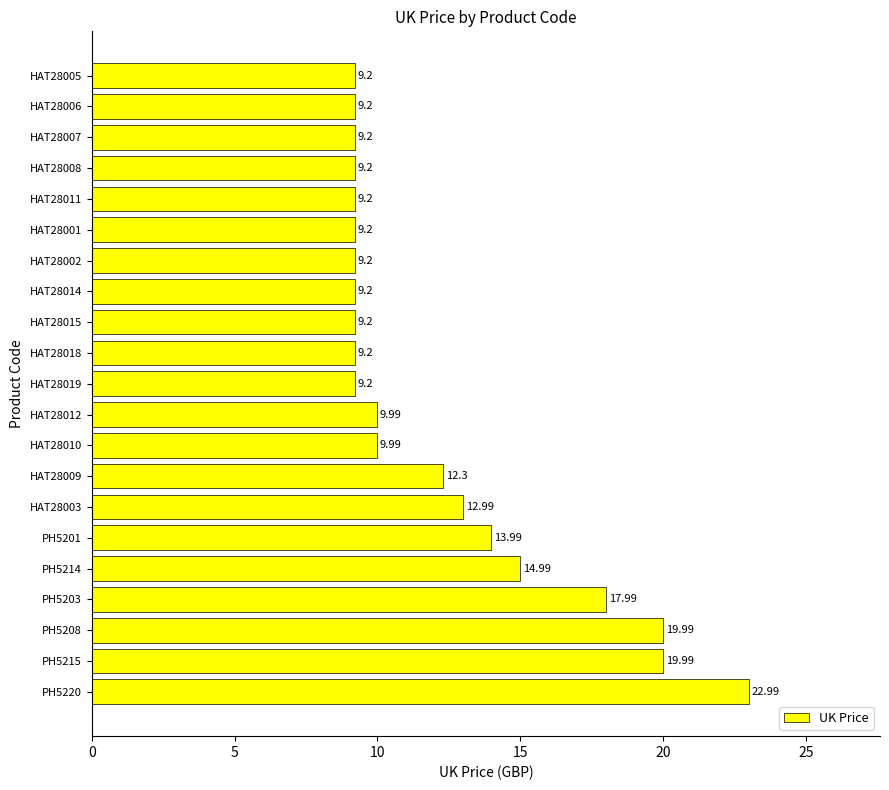

Does the chart contain stacked bars?

No